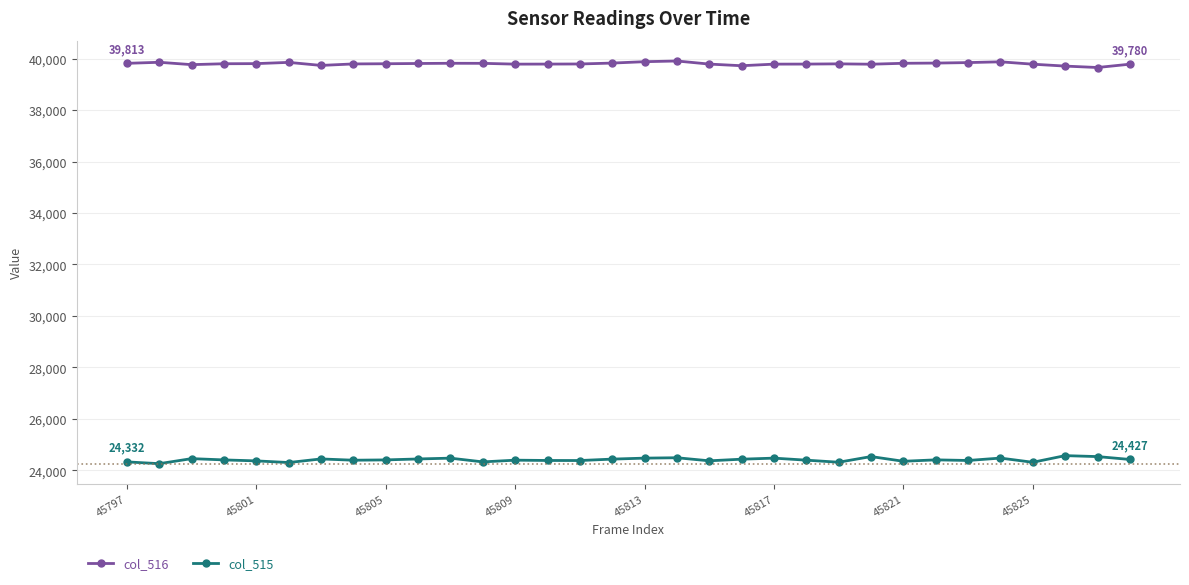

What is the average value of the col_515 series?

24415